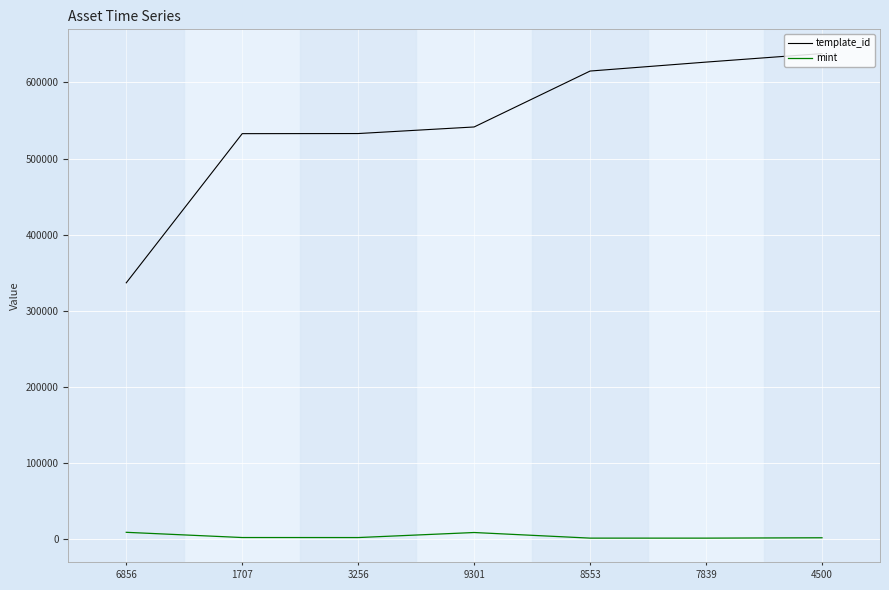

At which label does mint first exceed 1886?

6856